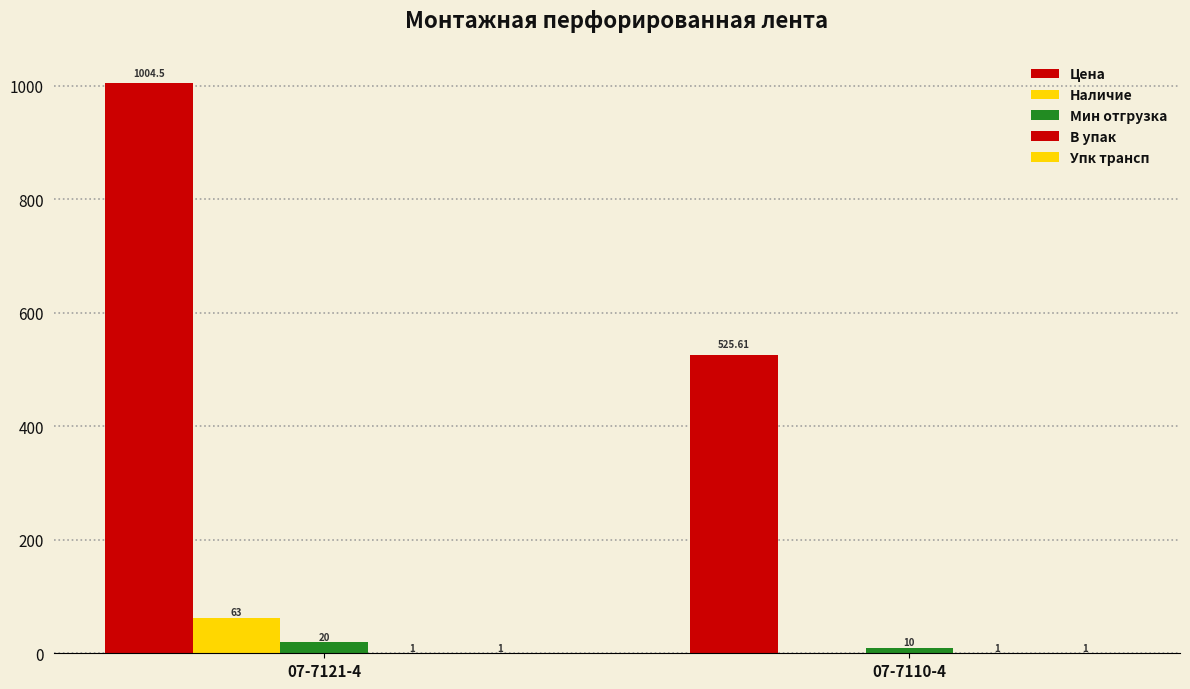

What is the maximum value for Цена?

1004.5